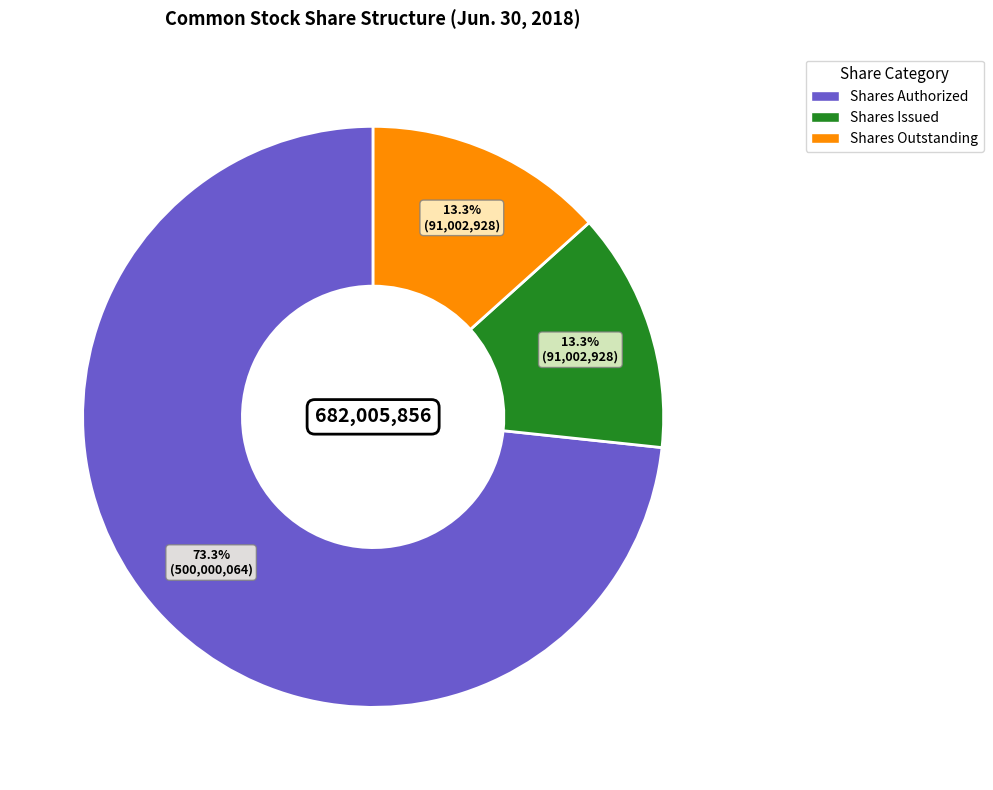

Is there a majority slice in this chart?

Yes